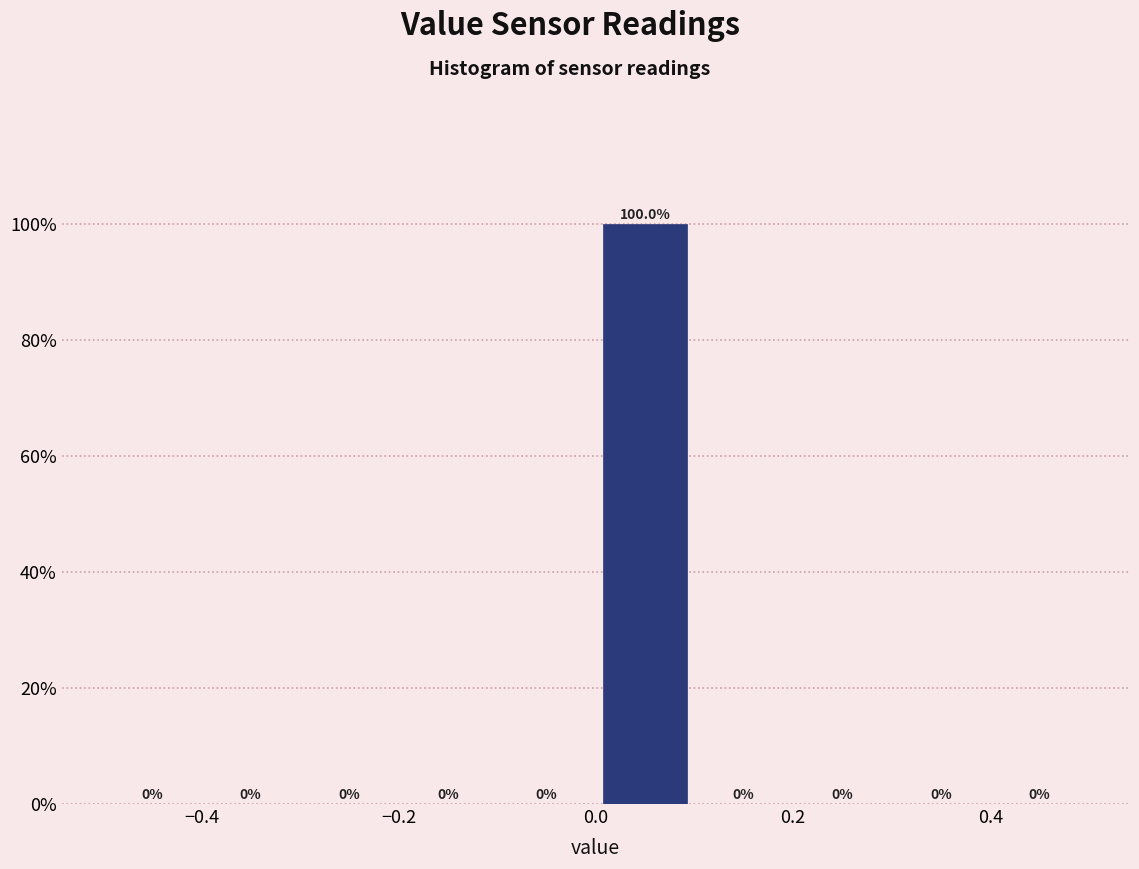

Which range on the x-axis has the tallest bar?

0.0 to 0.1